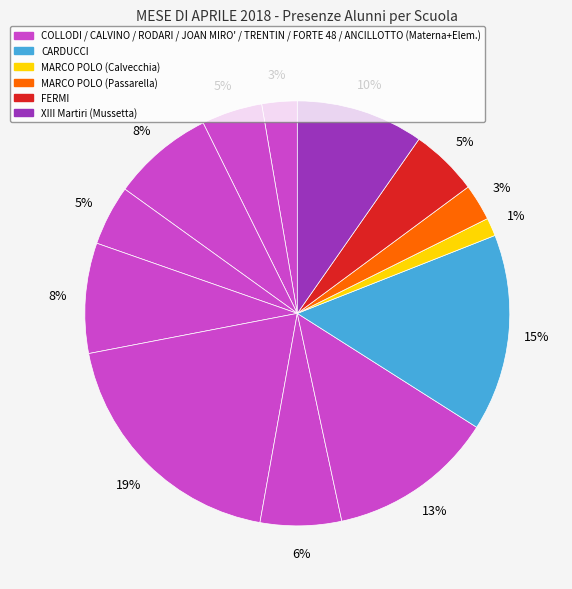

How many slices are in this pie chart?

13